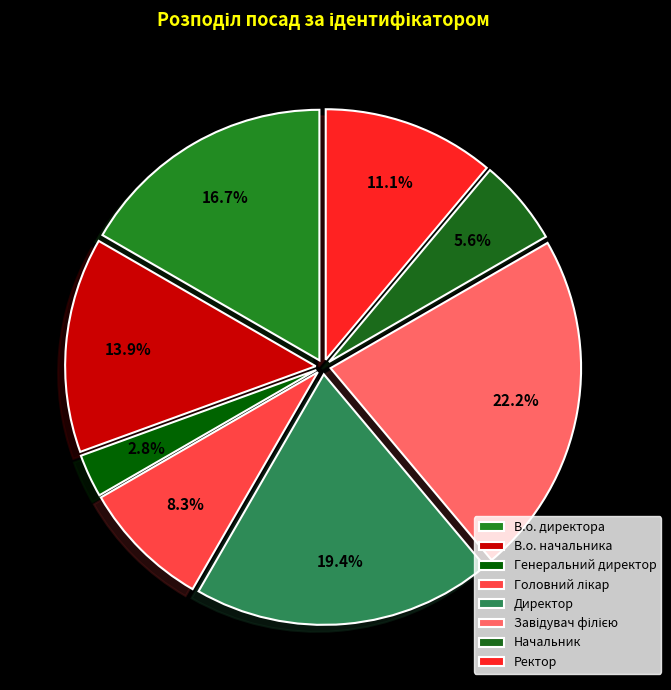

Is the sum of Головний лікар and Директор greater than half?

No